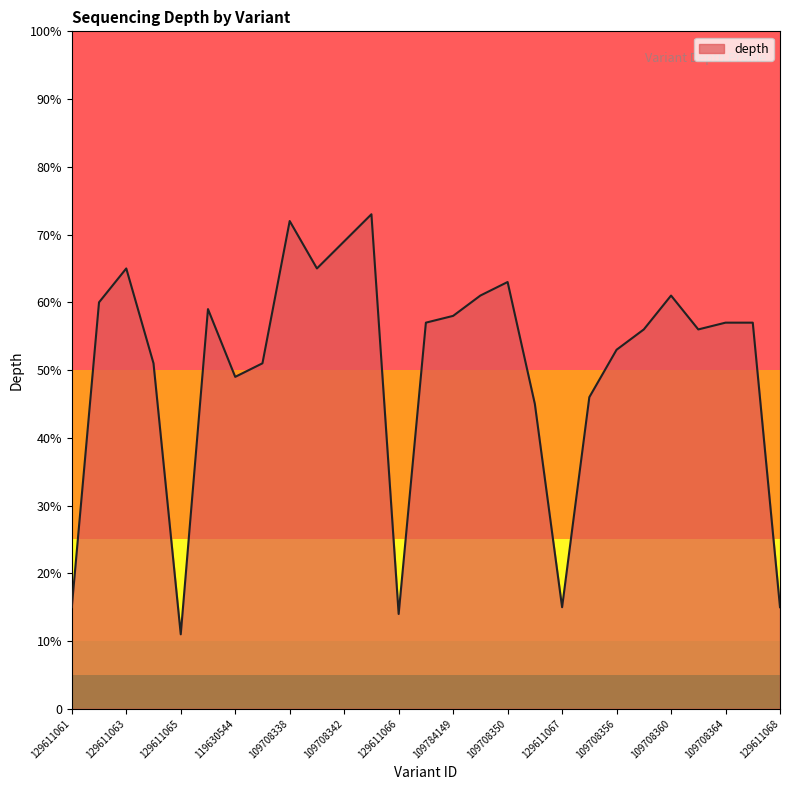

Rank the categories by value from lowest to highest.

129611065, 129611066, 129611061, 129611067, 129611068, 109708352, 109708354, 119630544, 129611064, 109708336, 109708356, 109708358, 109708362, 109928812, 109708364, 109928814, 109784149, 109708344, 129611062, 109708348, 109708360, 109708350, 129611063, 109708340, 109708342, 109708338, 109708346